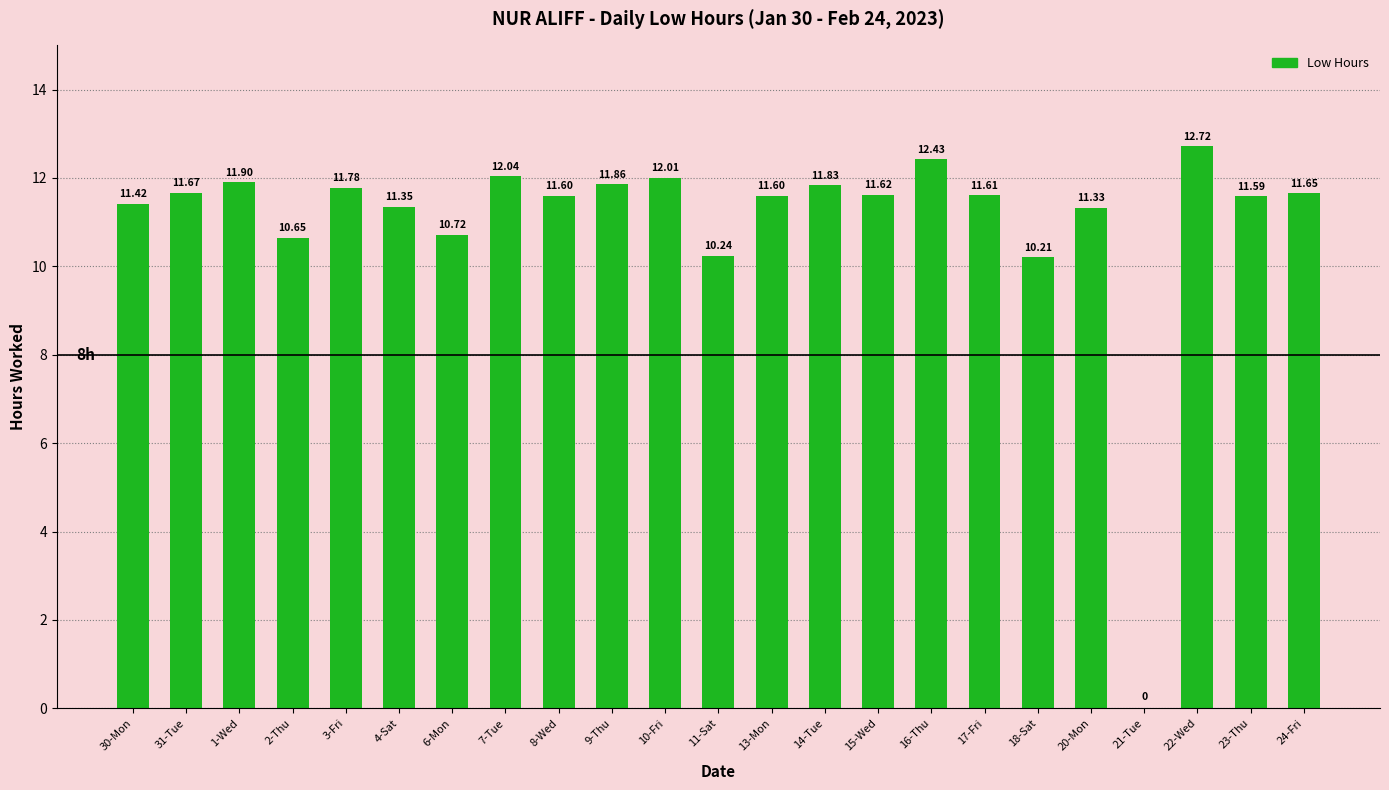

Are the bars horizontal?

No